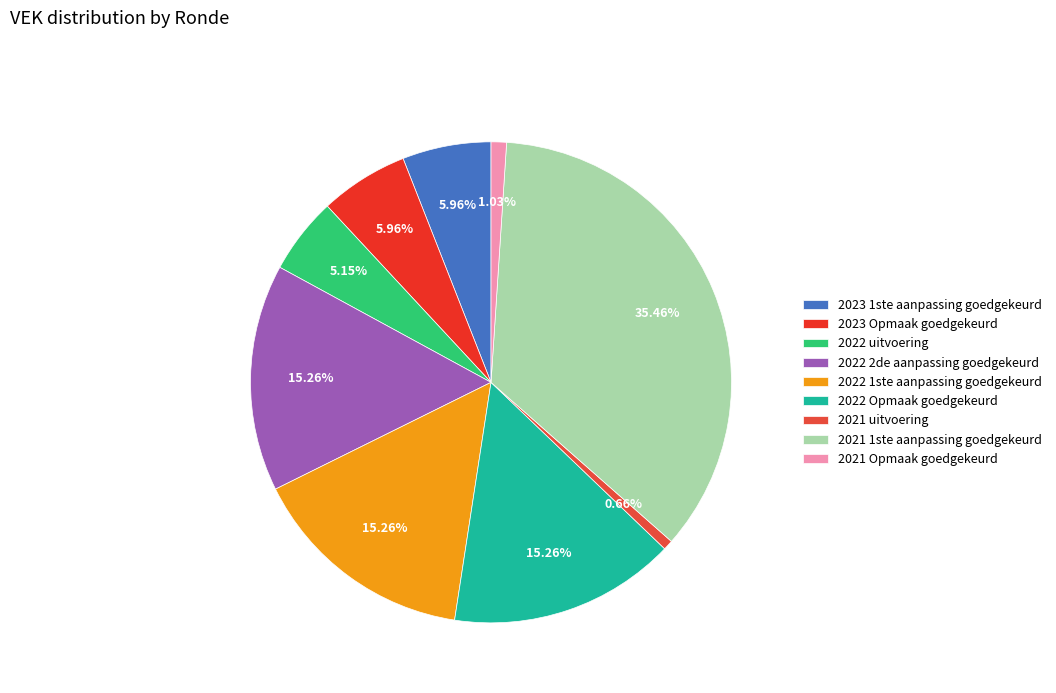

The 2022 Opmaak goedgekeurd slice represents 15% of the pie. True or false?

True